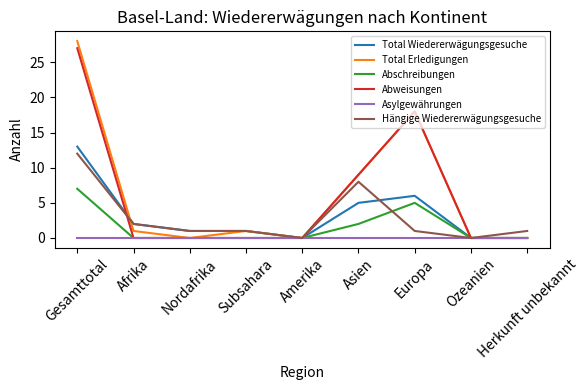

Reading left to right, extract all data points from this chart.

Total Wiedererwägungsgesuche: Gesamttotal=13	Afrika=2	Nordafrika=1	Subsahara=1	Amerika=0	Asien=5	Europa=6	Ozeanien=0	Herkunft unbekannt=0
Total Erledigungen: Gesamttotal=28	Afrika=1	Nordafrika=0	Subsahara=1	Amerika=0	Asien=9	Europa=18	Ozeanien=0	Herkunft unbekannt=0
Abschreibungen: Gesamttotal=7	Afrika=0	Nordafrika=0	Subsahara=0	Amerika=0	Asien=2	Europa=5	Ozeanien=0	Herkunft unbekannt=0
Abweisungen: Gesamttotal=27	Afrika=0	Nordafrika=0	Subsahara=0	Amerika=0	Asien=9	Europa=18	Ozeanien=0	Herkunft unbekannt=0
Asylgewährungen: Gesamttotal=0	Afrika=0	Nordafrika=0	Subsahara=0	Amerika=0	Asien=0	Europa=0	Ozeanien=0	Herkunft unbekannt=0
Hängige Wiedererwägungsgesuche: Gesamttotal=12	Afrika=2	Nordafrika=1	Subsahara=1	Amerika=0	Asien=8	Europa=1	Ozeanien=0	Herkunft unbekannt=1